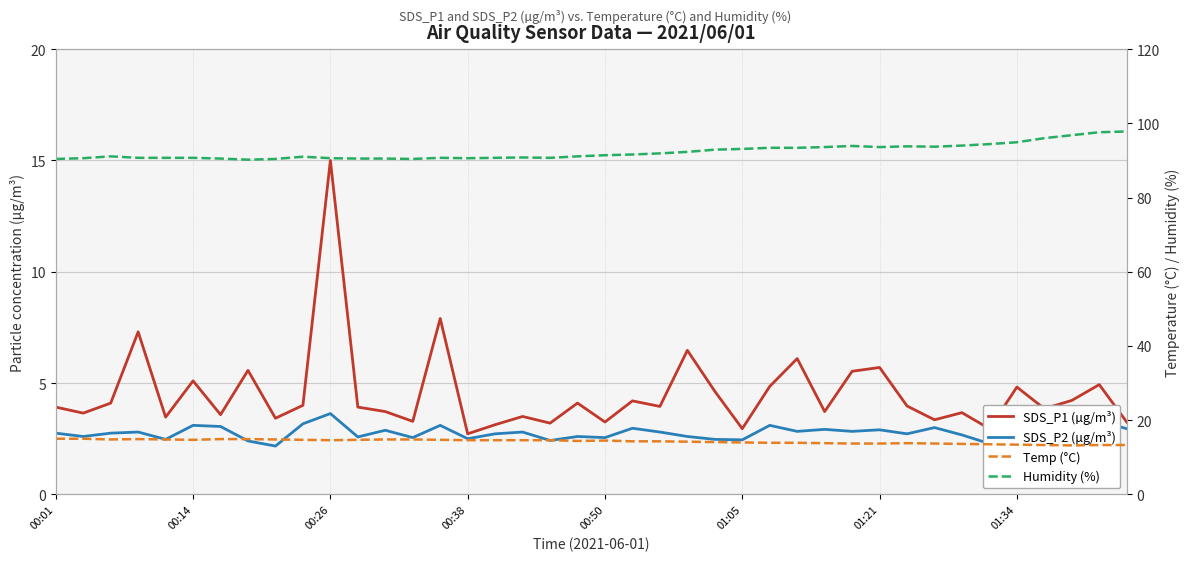

Does the chart have visible grid lines?

Yes